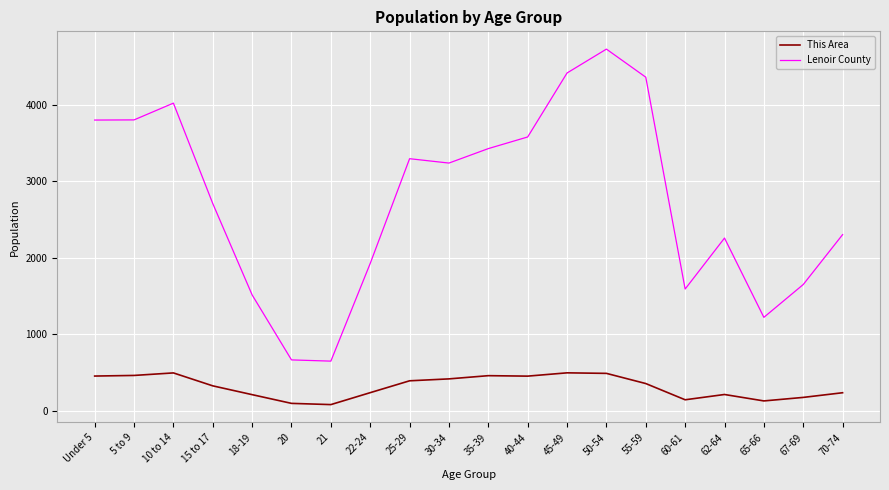

True or false: This Area has more than 2 interior local peaks.

True